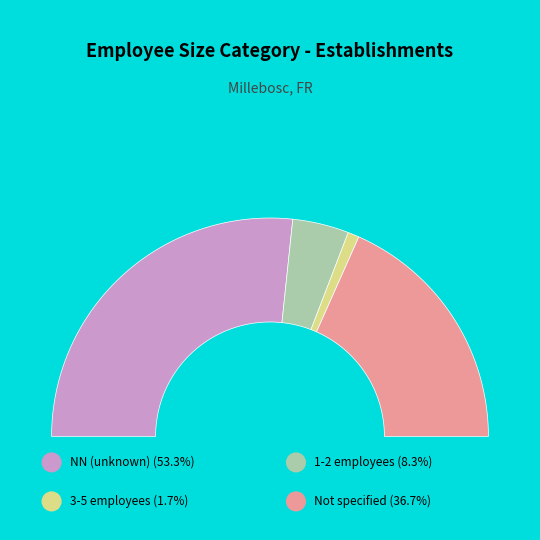

What is the total percentage of NN and 02?

55.0%